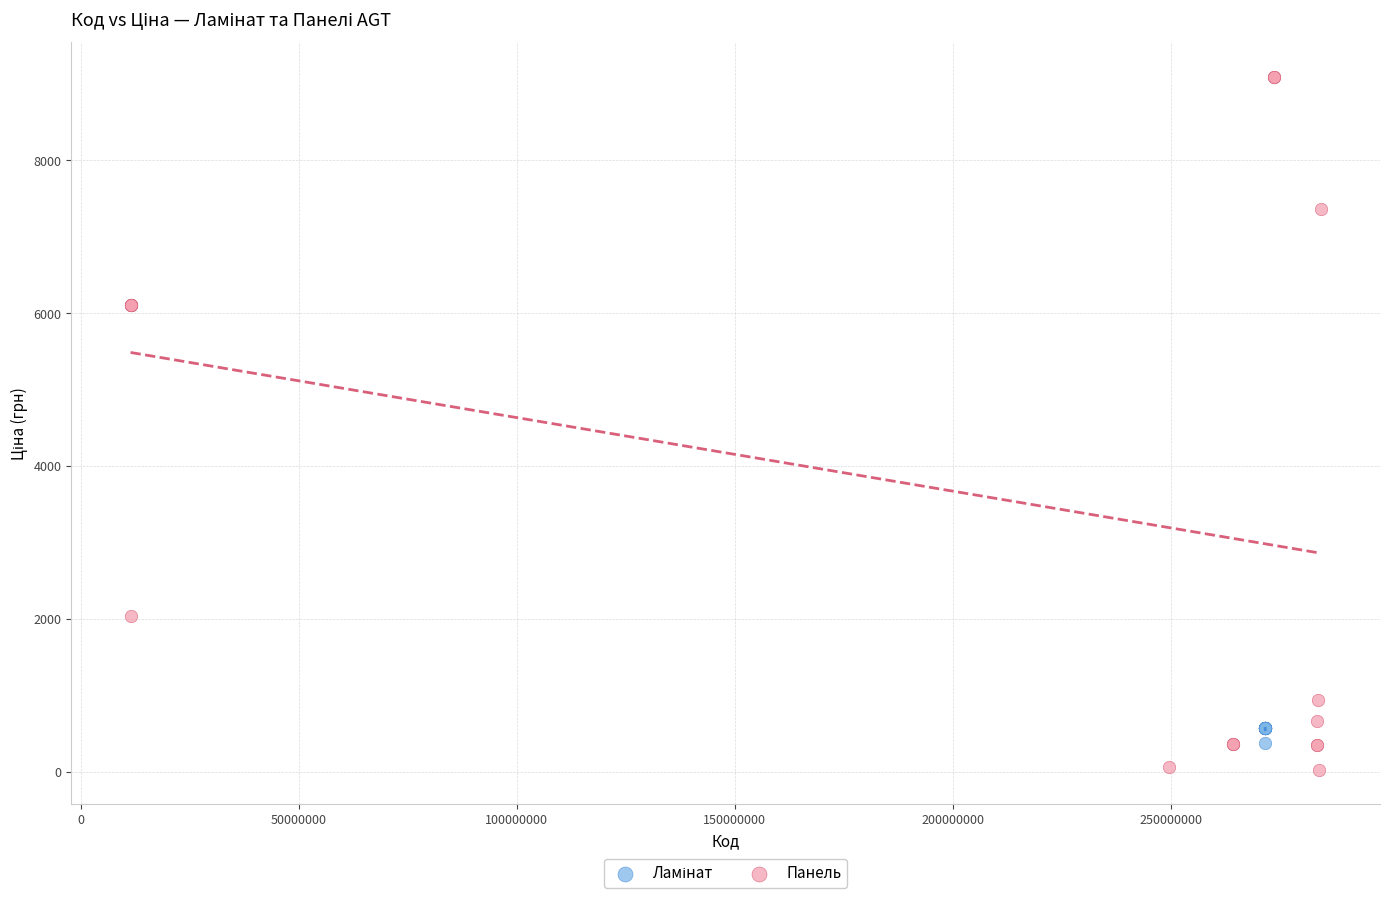

Which series reaches the maximum Y coordinate?

Панель